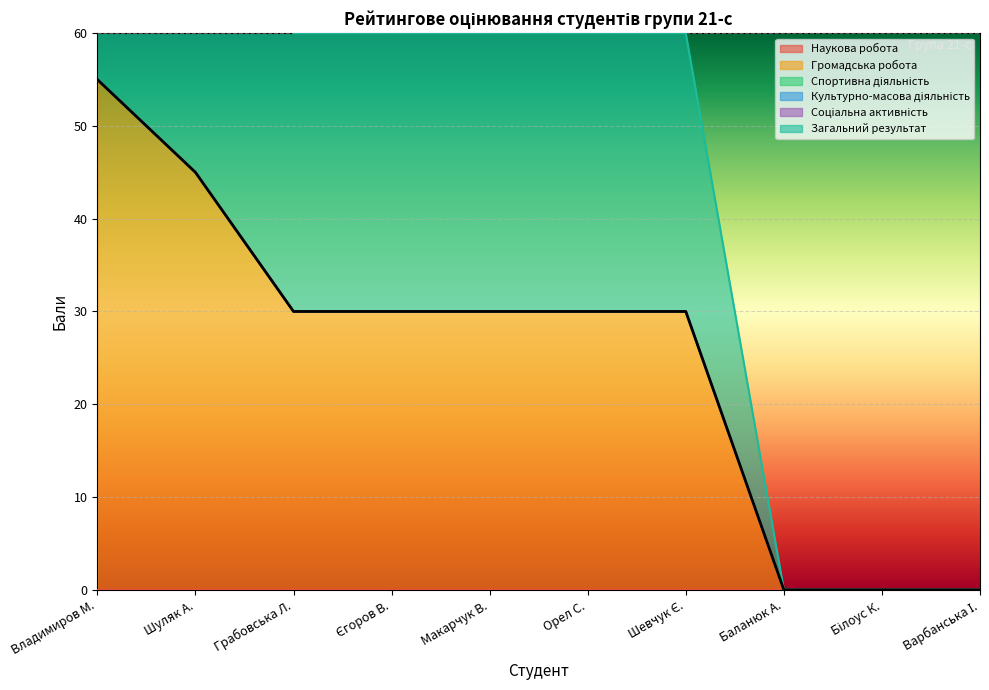

Between Білоус К. and Варбанська І., which series saw the biggest shift?

Наукова робота